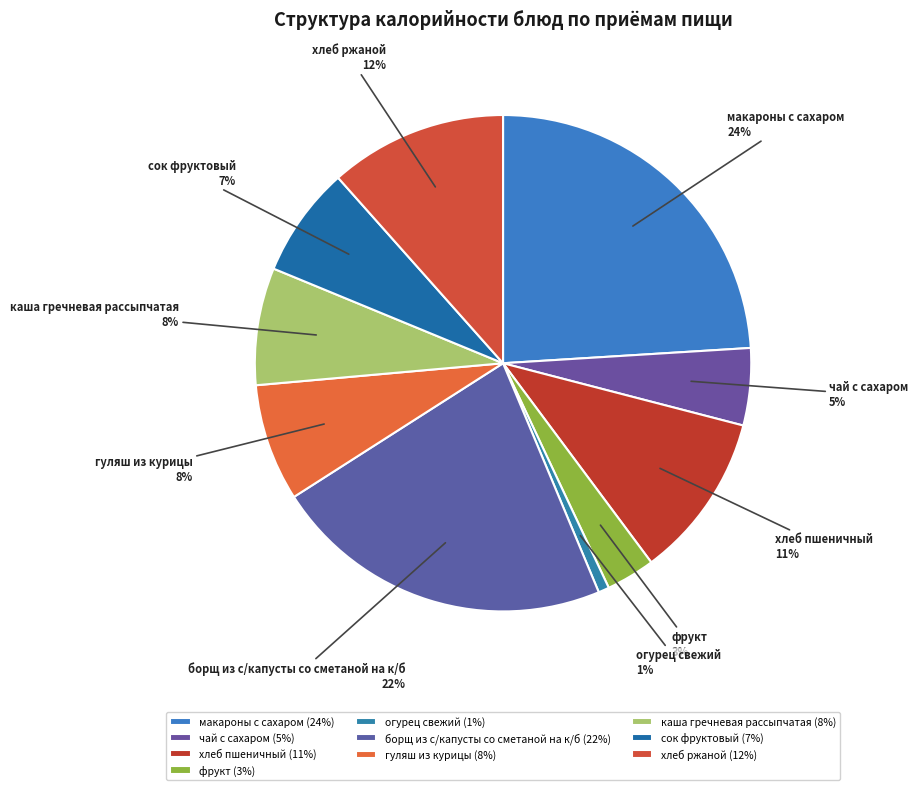

To the nearest percent, what percentage of the pie is хлеб ржаной?

12%